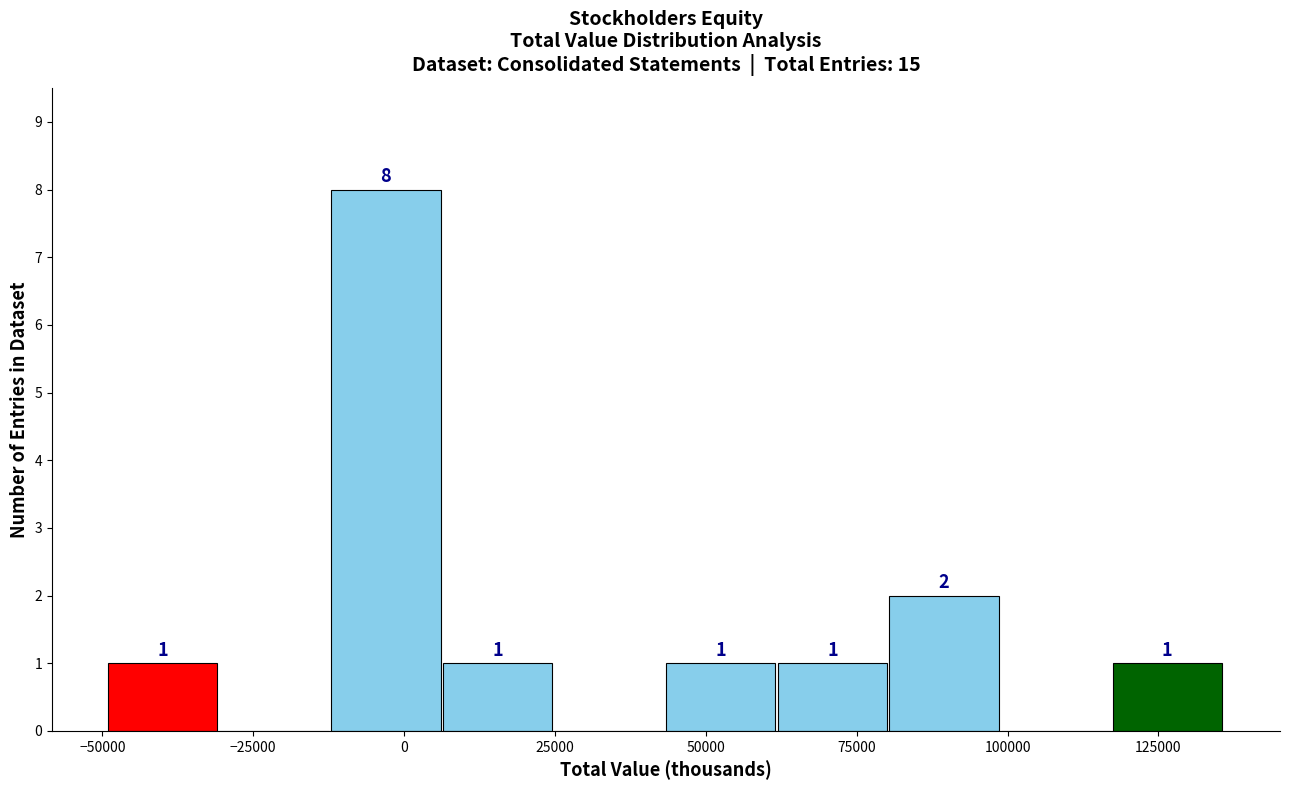

Around what value on the x-axis is the tallest bar? Give the approximate position of its centre, as read against the axis.

-5000